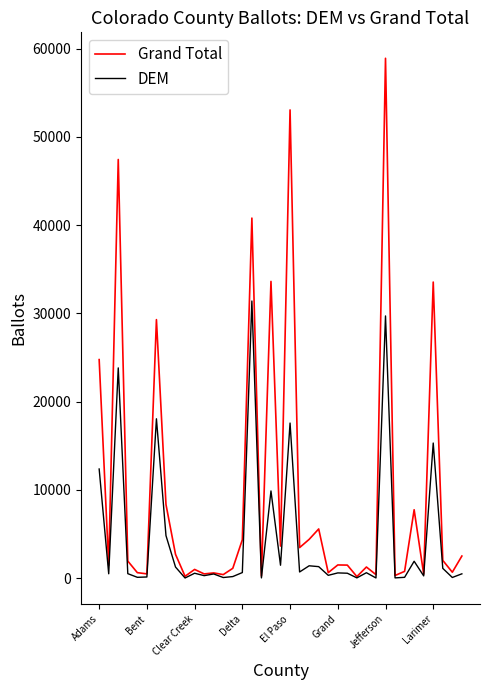

Which series has the largest total across all categories?

Grand Total